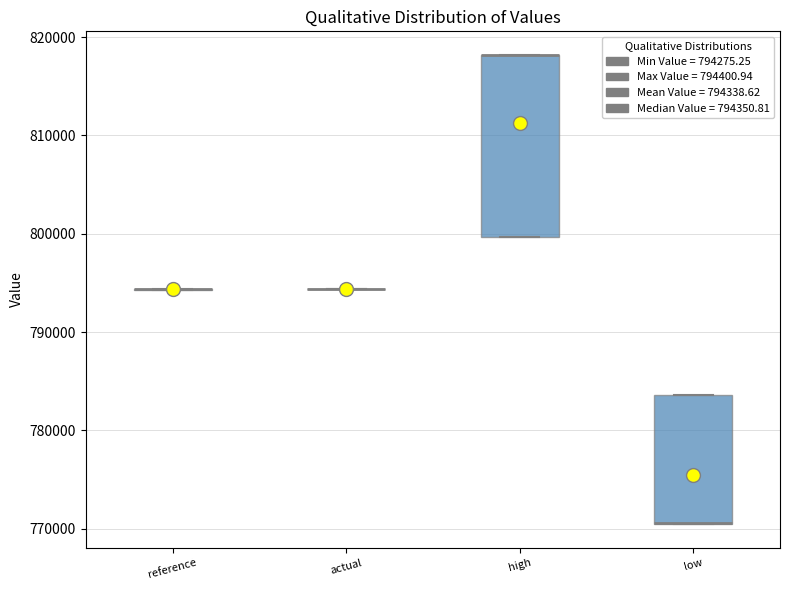

Reading left to right, read every box against the y-axis: the position of its median line, the range the box covers, and the ends of its whiskers. The values are not printed on the chart, so give them approximately, as read against the axis.

reference: box collapsed to a line at 794000, whiskers 794000 to 794000
actual: box collapsed to a line at 794000, whiskers 794000 to 794000
high: median 818000 (drawn on the box's upper edge), box 800000 to 818000, whiskers 800000 to 818000
low: median 771000 (drawn on the box's lower edge), box 770000 to 784000, whiskers 770000 to 784000